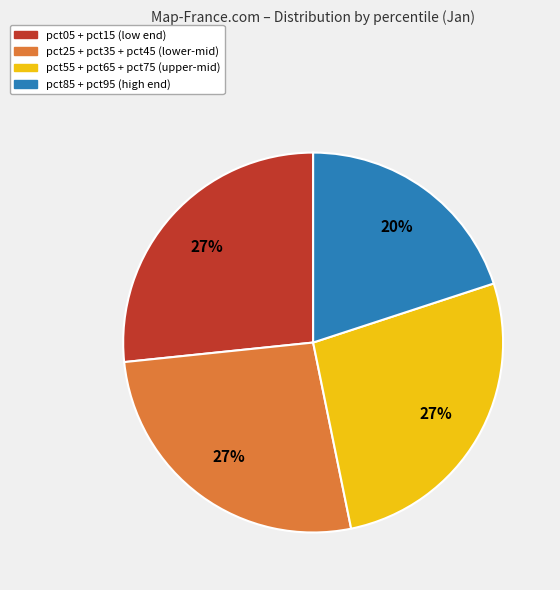

To the nearest percent, what is the average slice percentage?

25%